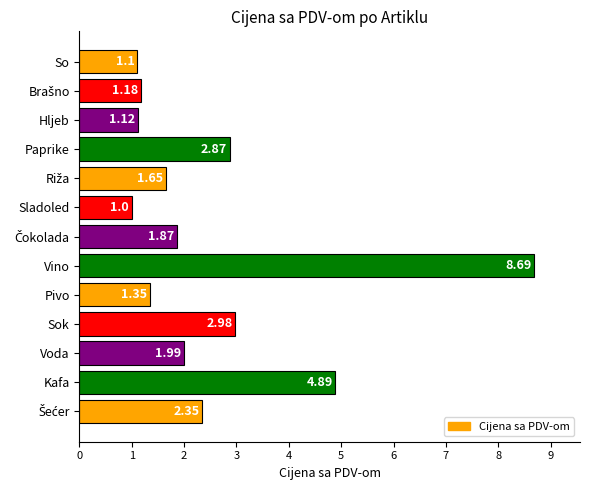

What is the minimum value shown in the chart?

1.0